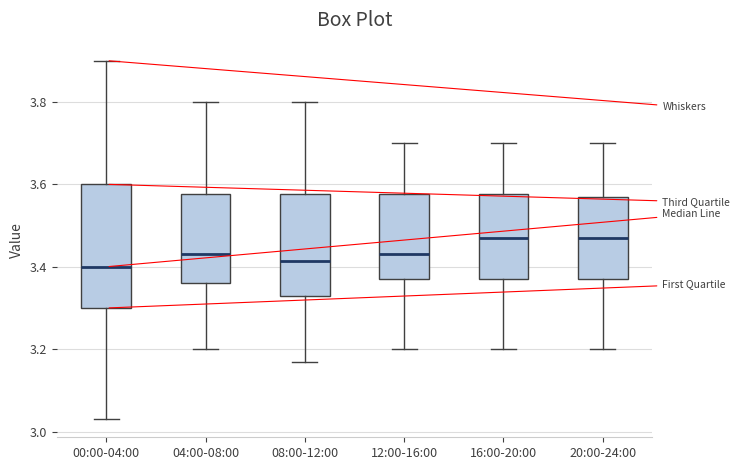

Reading left to right, read every box against the y-axis: the position of its median line, the range the box covers, and the ends of its whiskers. The values are not printed on the chart, so give them approximately, as read against the axis.

00:00-04:00: median 3.40, box 3.30 to 3.60, whiskers 3.04 to 3.90
04:00-08:00: median 3.44, box 3.36 to 3.58, whiskers 3.20 to 3.80
08:00-12:00: median 3.42, box 3.34 to 3.58, whiskers 3.18 to 3.80
12:00-16:00: median 3.44, box 3.38 to 3.58, whiskers 3.20 to 3.70
16:00-20:00: median 3.48, box 3.38 to 3.58, whiskers 3.20 to 3.70
20:00-24:00: median 3.48, box 3.38 to 3.58, whiskers 3.20 to 3.70